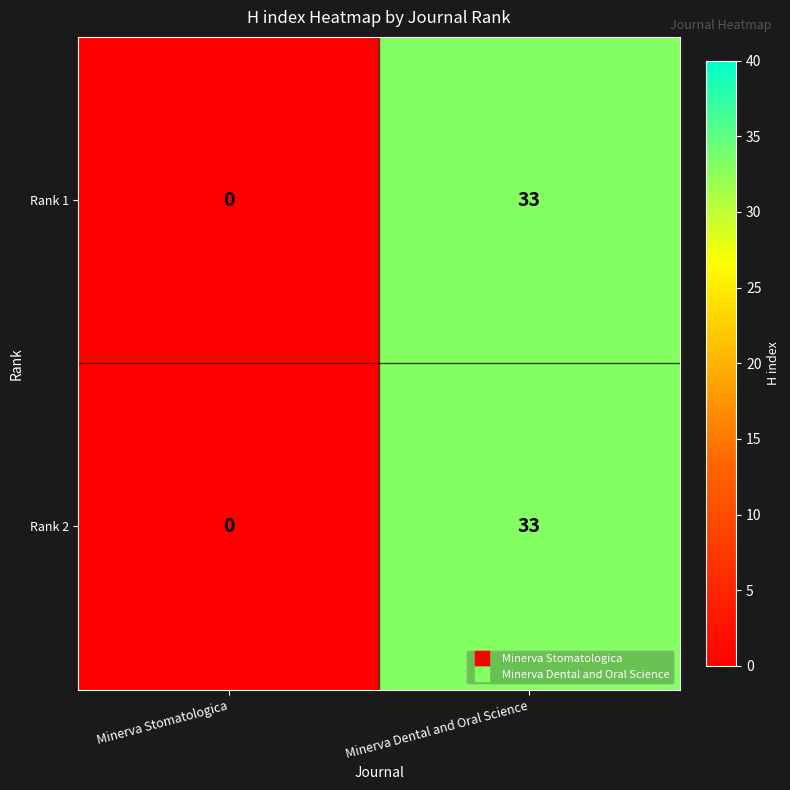

True or false: Rank 2 has a value of 33 at Minerva Dental and Oral Science.

True